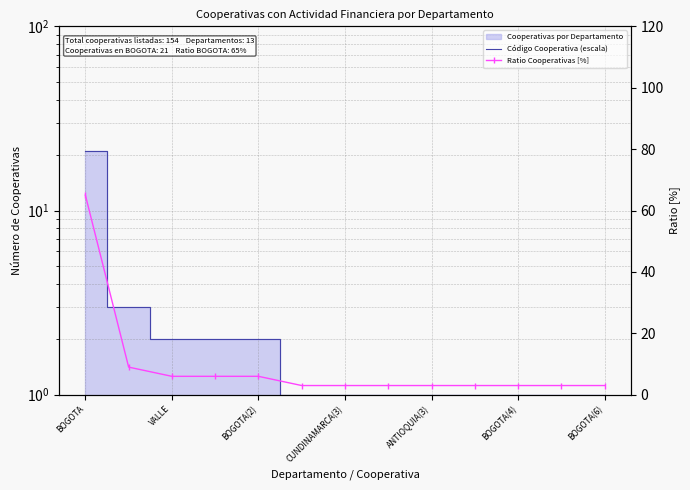

Reading left to right, what are all the values shown in this chart?

Código Cooperativa (escala): 21	3	2	2	2	1	1	1	1	1	1	1	1
Ratio Cooperativas [%]: 65	9	6	6	6	3	3	3	3	3	3	3	3